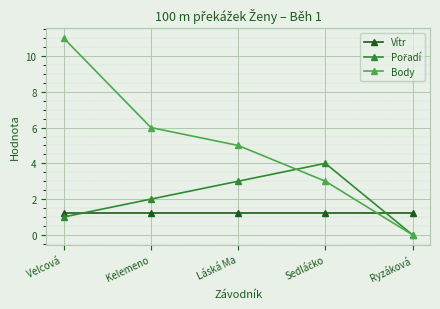

What is the label of the 5th point from the right?

Velcová 